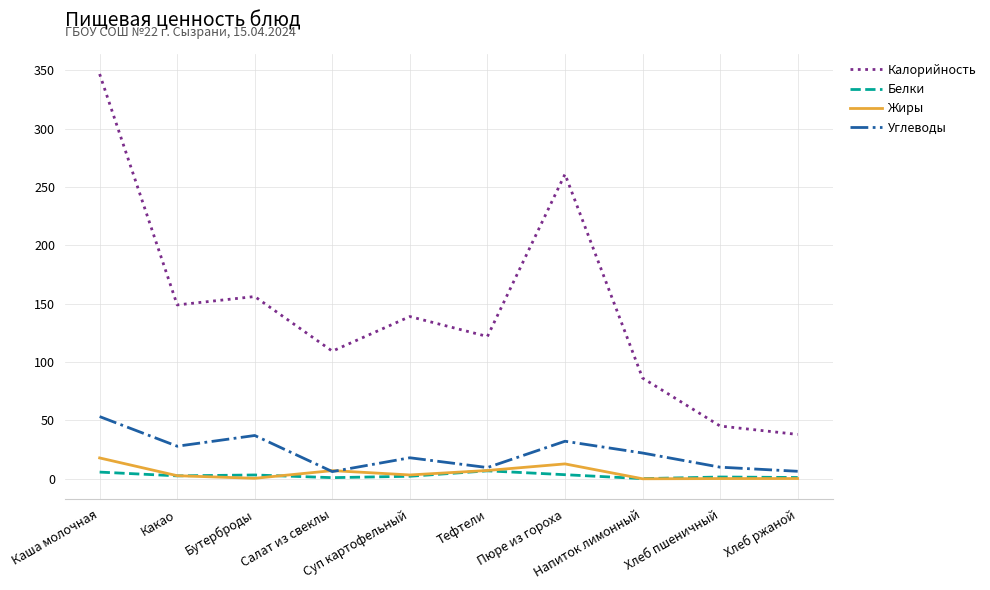

What is the minimum value for Углеводы?

6.2